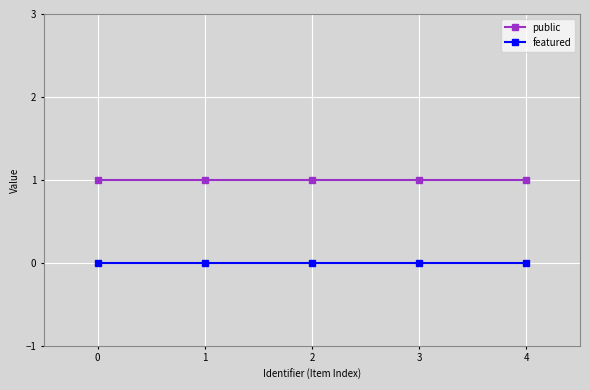

Rank the series by their average value, from highest to lowest.

public, featured